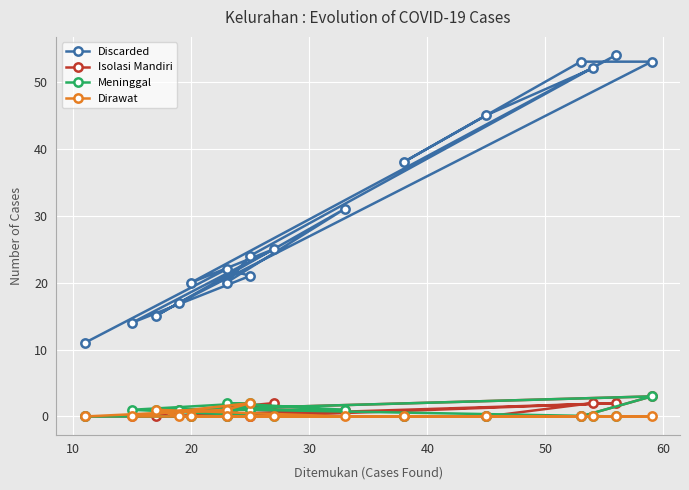

Which series ends up on top after the final intersection of Isolasi Mandiri and Dirawat?

Isolasi Mandiri